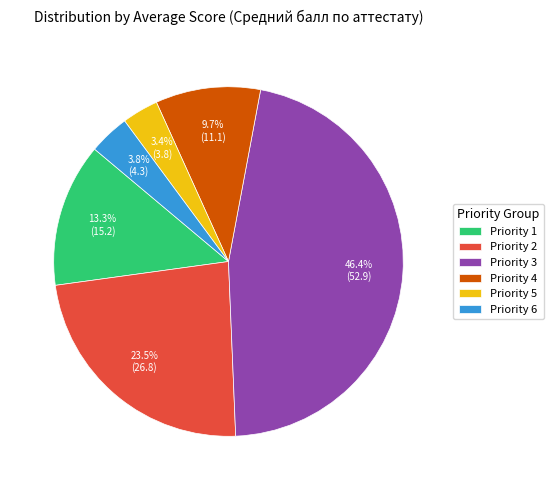

Approximately how many times larger is the value at Priority 6 compared to Priority 5?

1.1